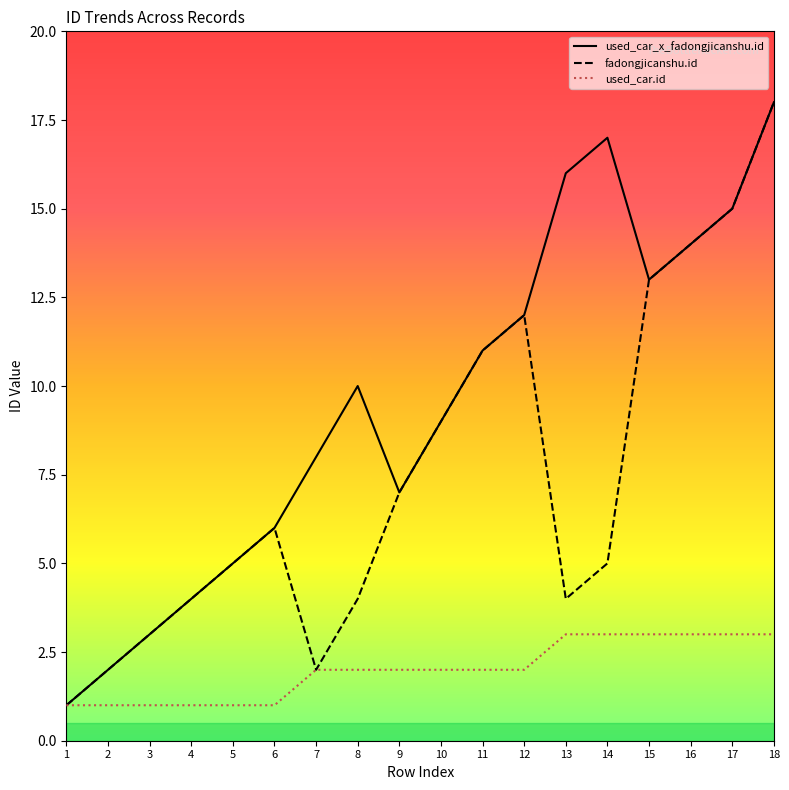

Which label corresponds to the largest value in the chart?

18